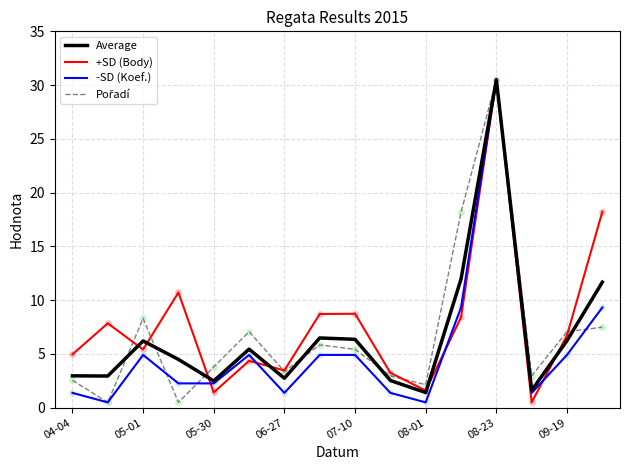

Does the chart have visible grid lines?

Yes